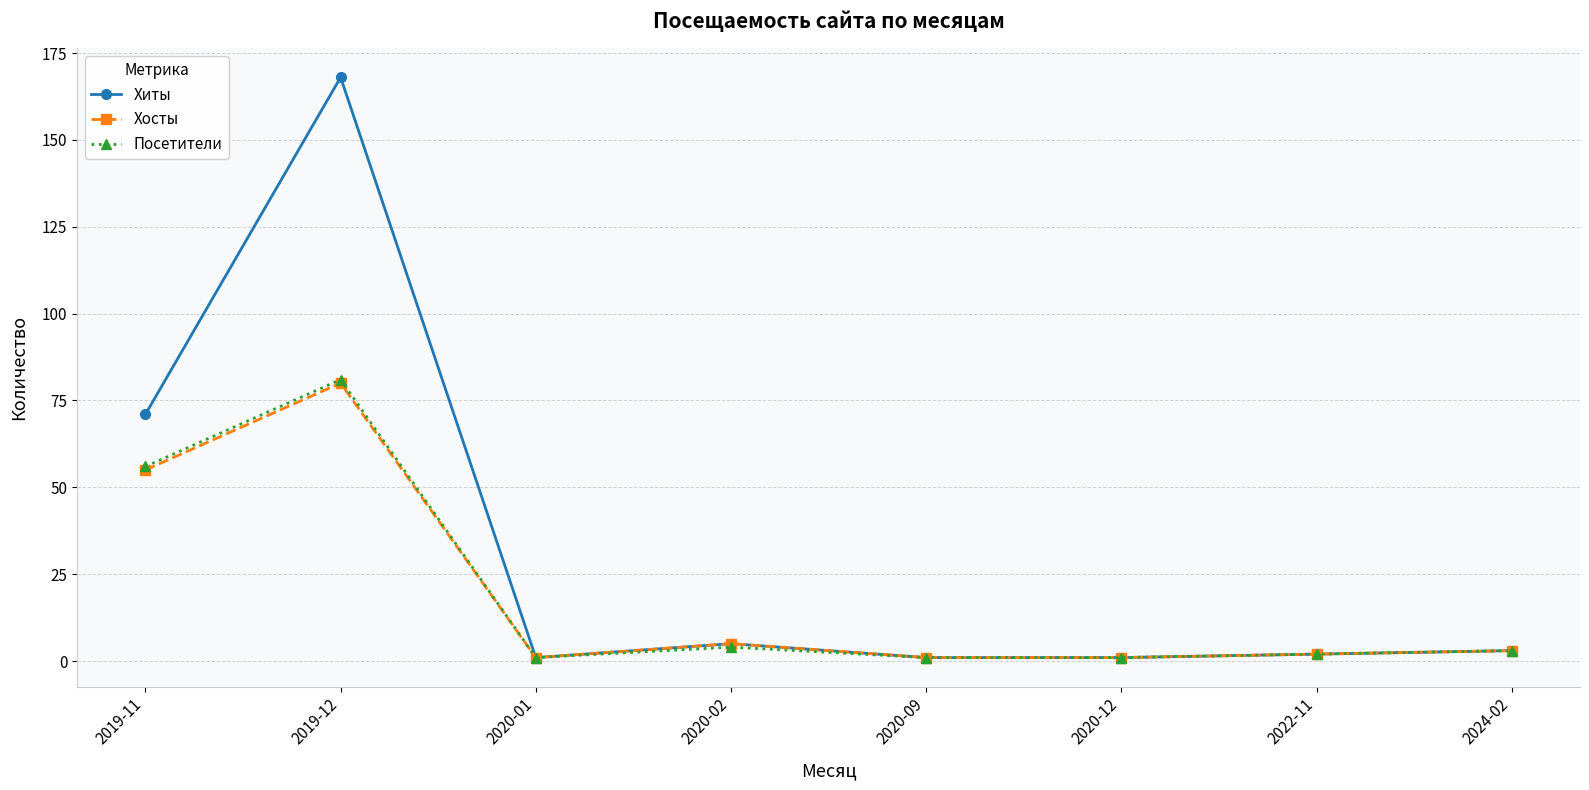

Which series has the largest total across all categories?

Хиты